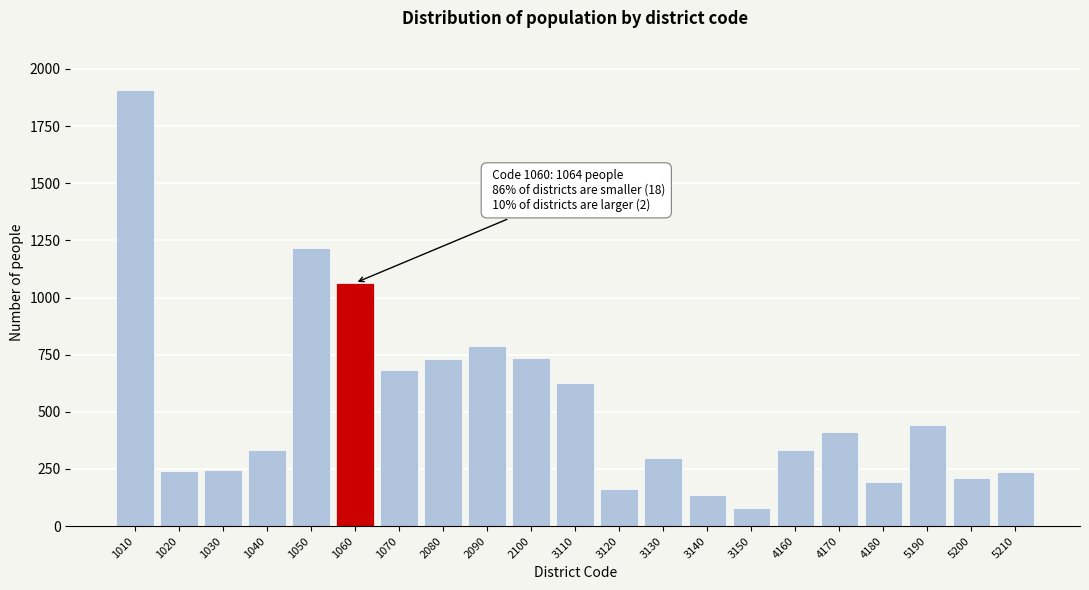

The value at 4160 is 93. True or false?

False